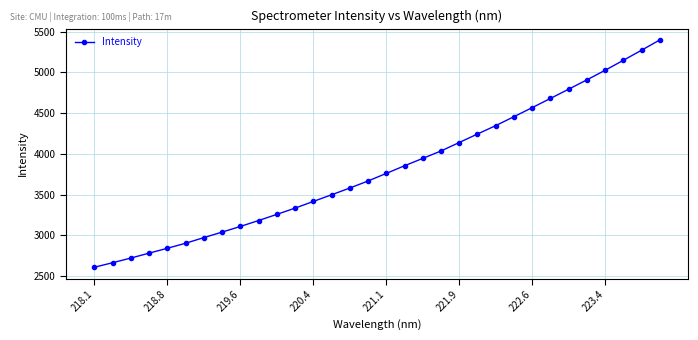

What is the greatest value displayed?

5399.0